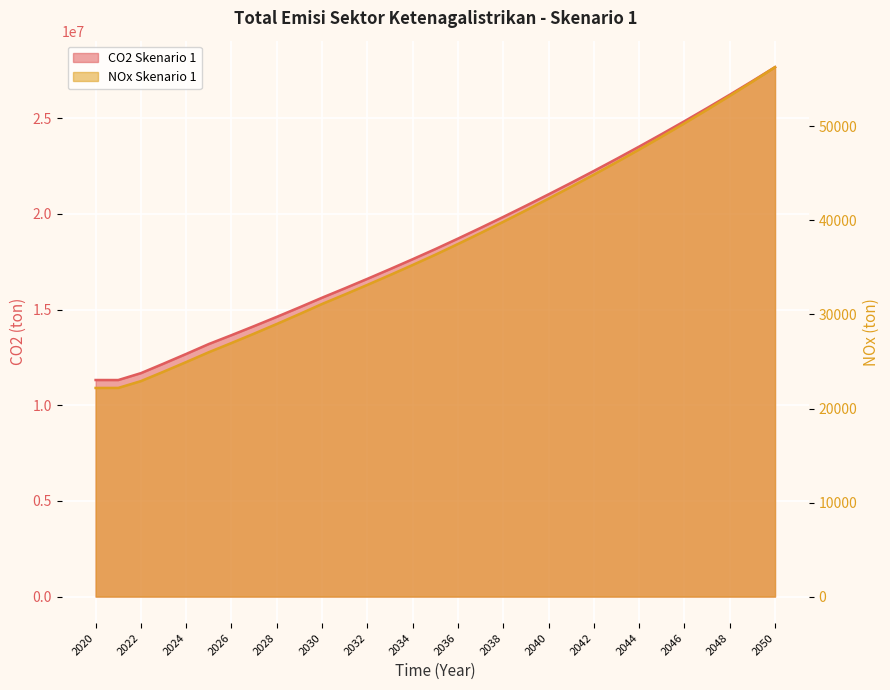

What is the highest value of the CO2 Skenario 1 series?

27674050.0